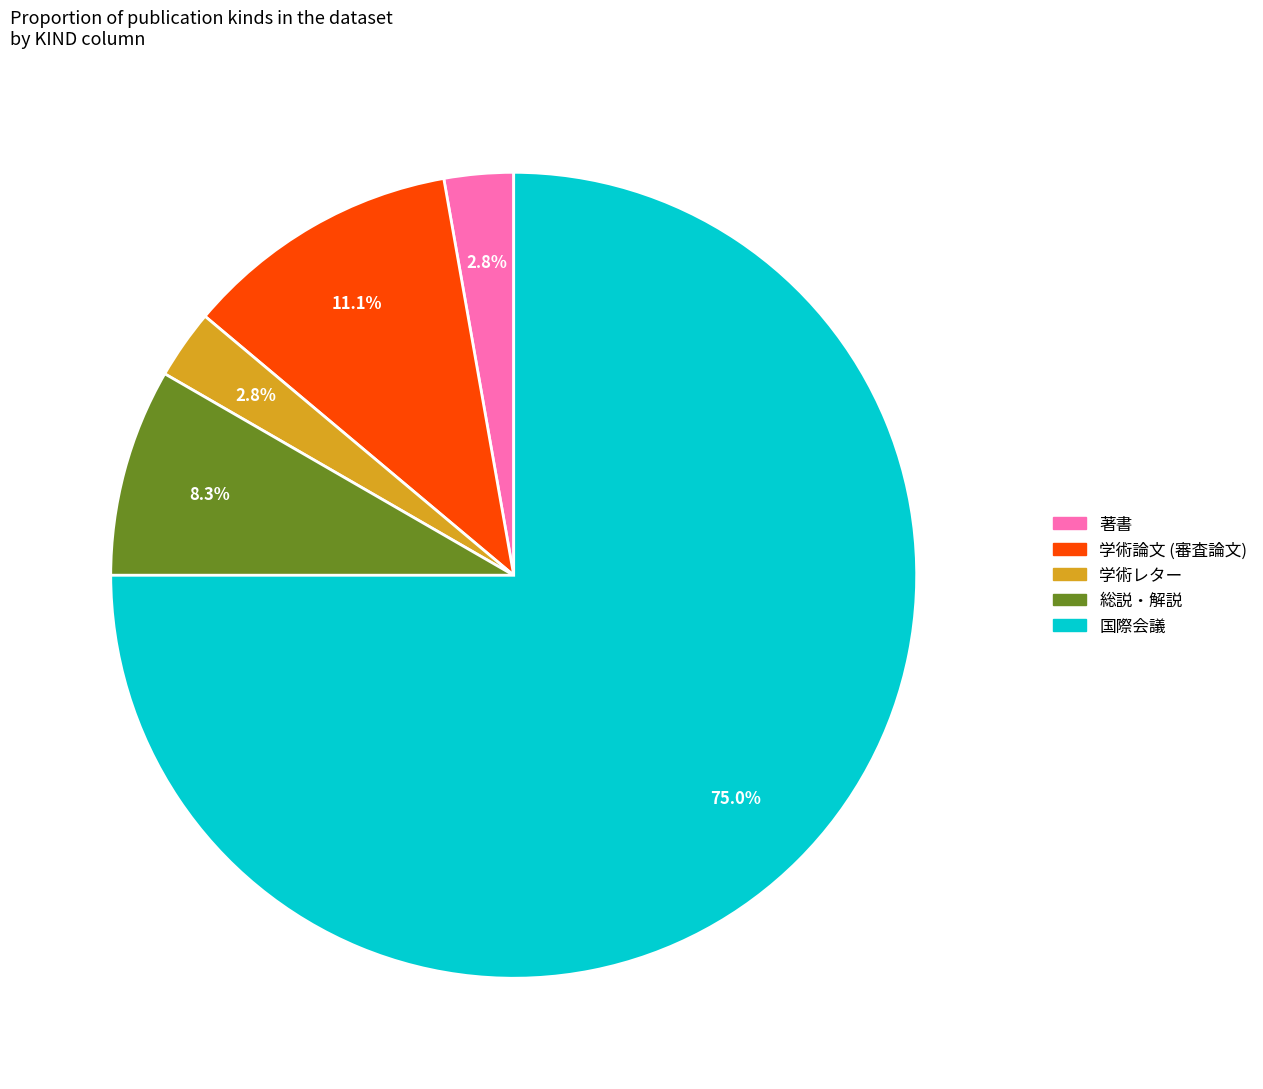

Is it true that 総説・解説 is 1% of the pie?

False